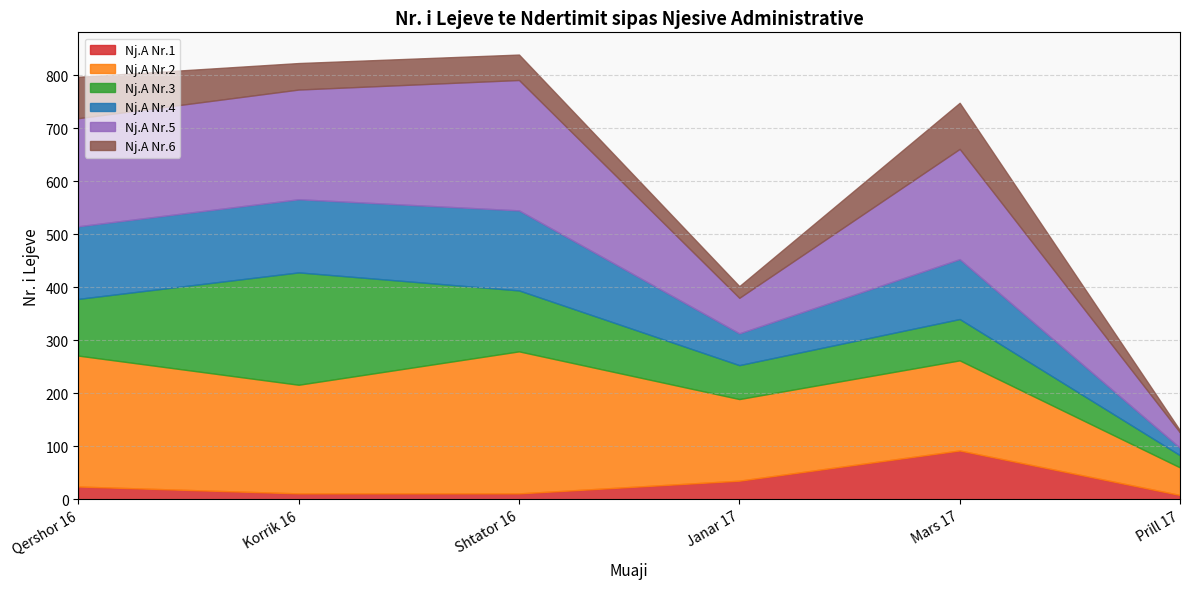

What is the difference between the Nj.A Nr.3 values at Shtator 16 and Qershor 16?

8